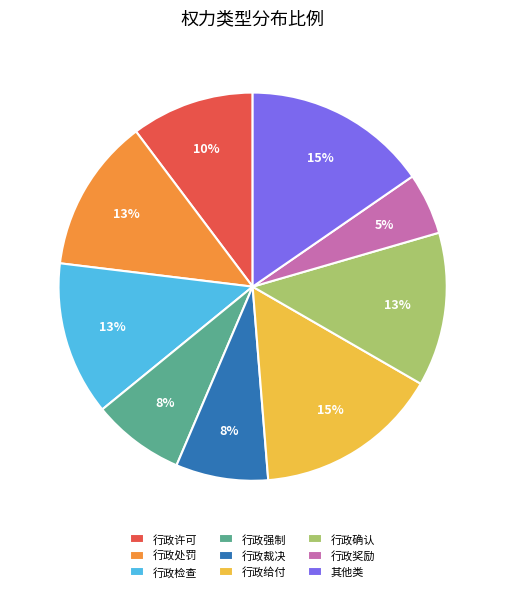

What is the smallest slice in the pie chart?

行政奖励